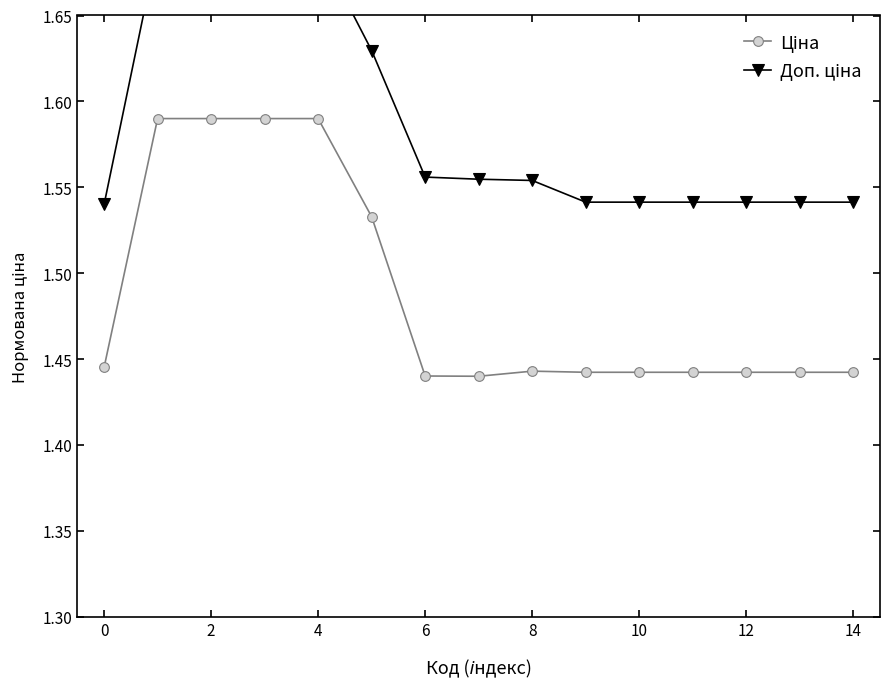

Does the chart display data point markers on the line(s)?

Yes